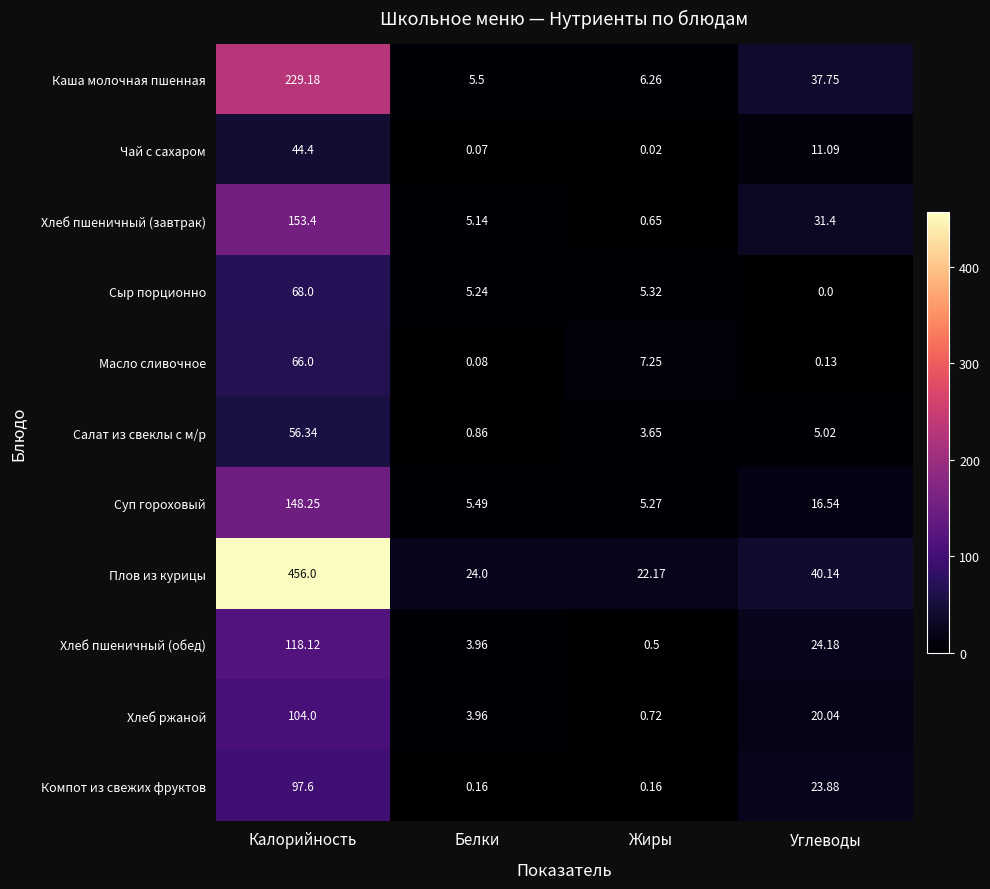

Where is Суп гороховый nearest to the value 76?

Углеводы